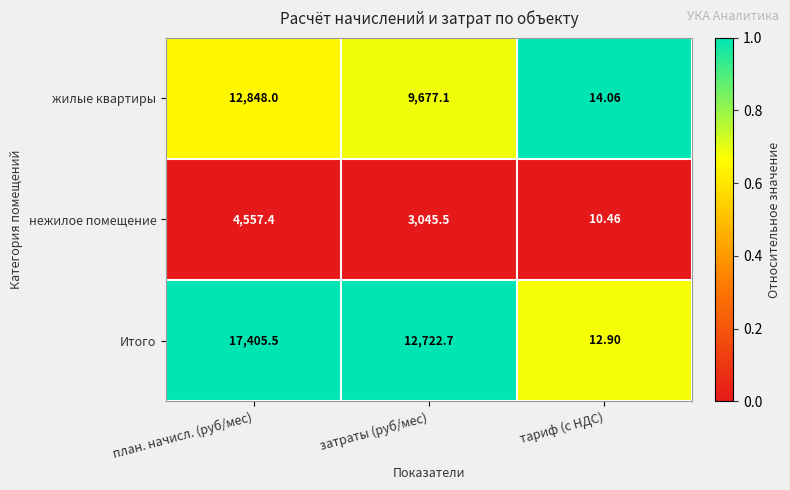

Is the value of Итого at затраты (руб/мес) greater than the value of нежилое помещение at тариф (с НДС)?

Yes